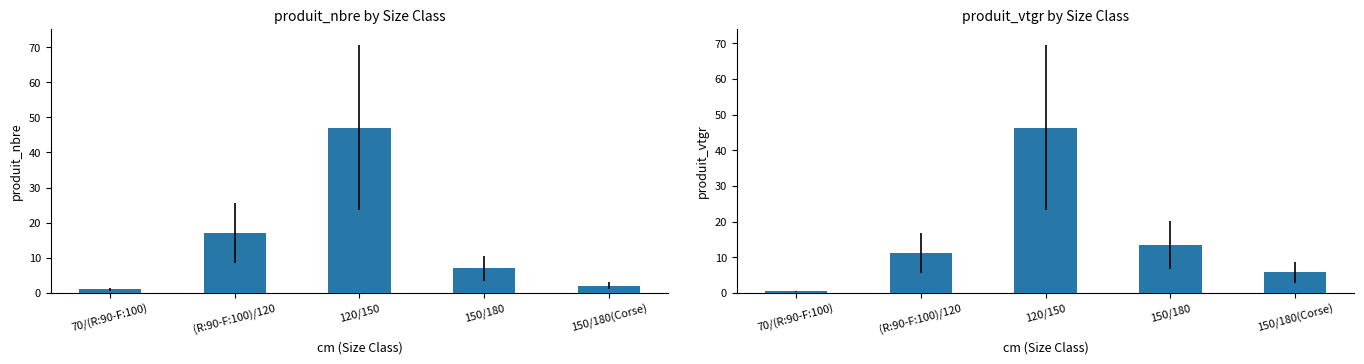

What is the difference between the maximum and second lowest values in the produit_vtgr series?

40.4